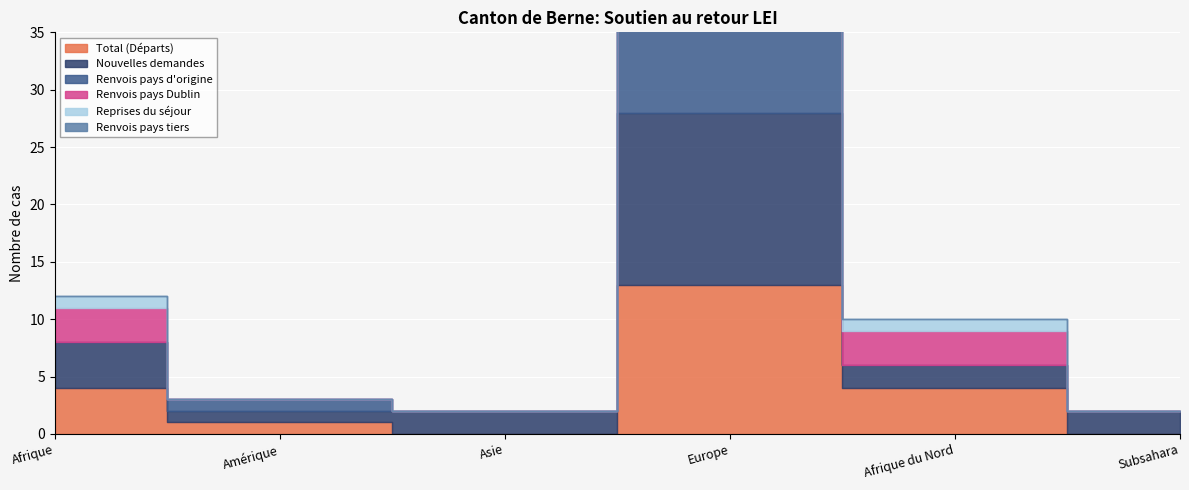

True or false: Nouvelles demandes and Renvois pays tiers intersect in this chart.

False